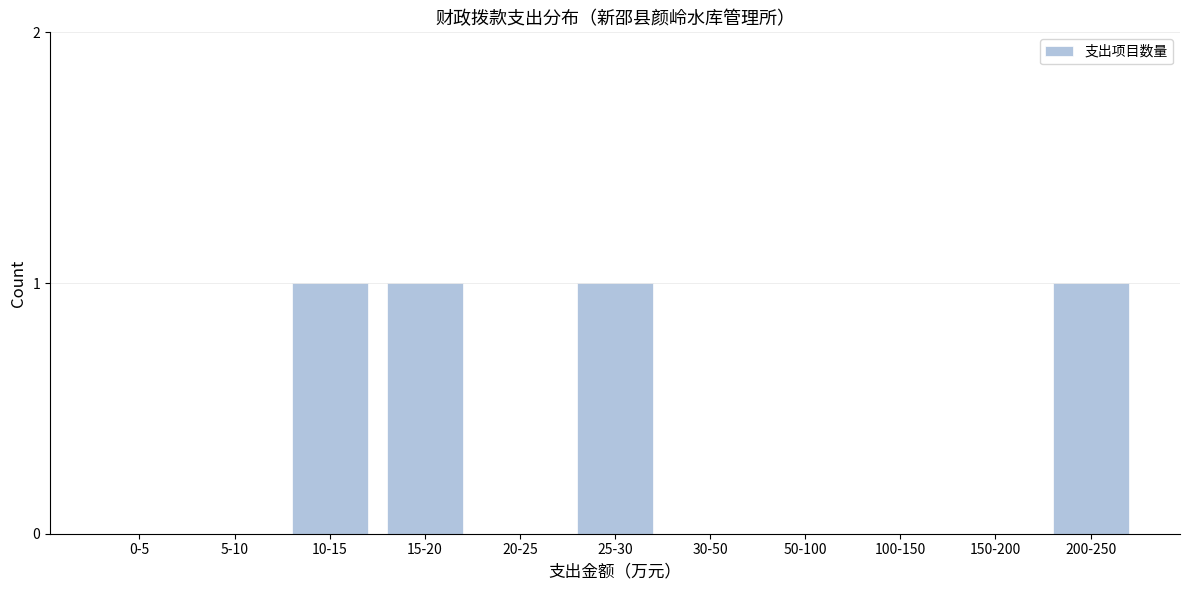

Reading left to right, list all the values displayed in this chart.

0-5=0	5-10=0	10-15=1	15-20=1	20-25=0	25-30=1	30-50=0	50-100=0	100-150=0	150-200=0	200-250=1